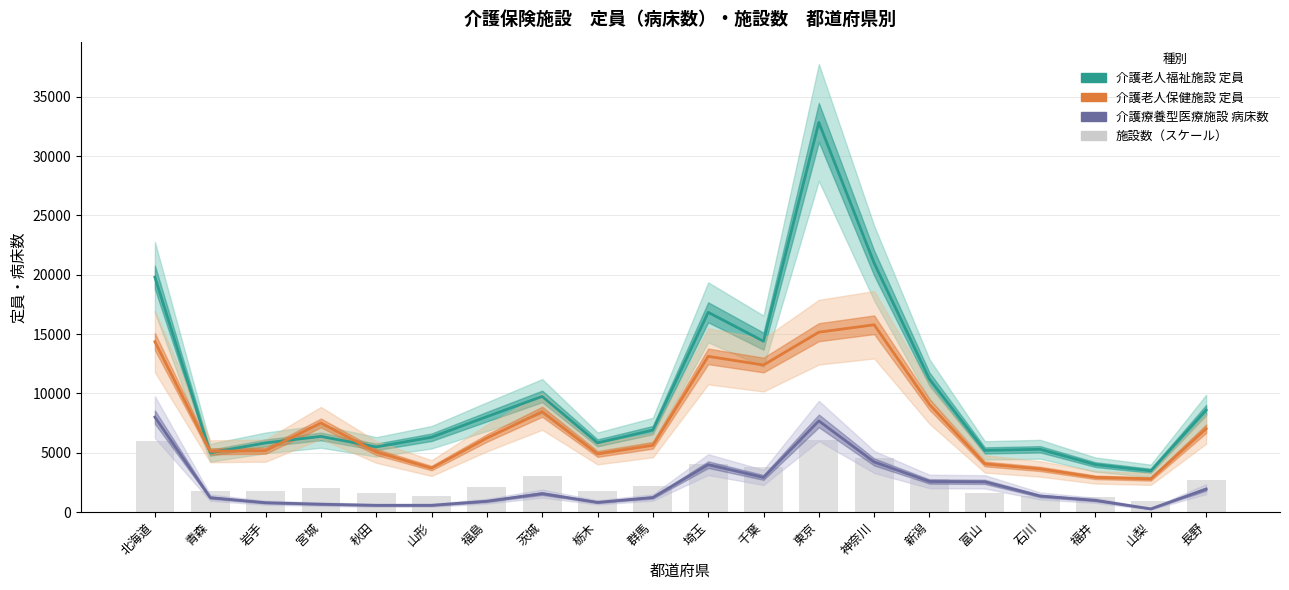

What is the value of the 施設数（スケール） bar at the 2nd from the left?

1780